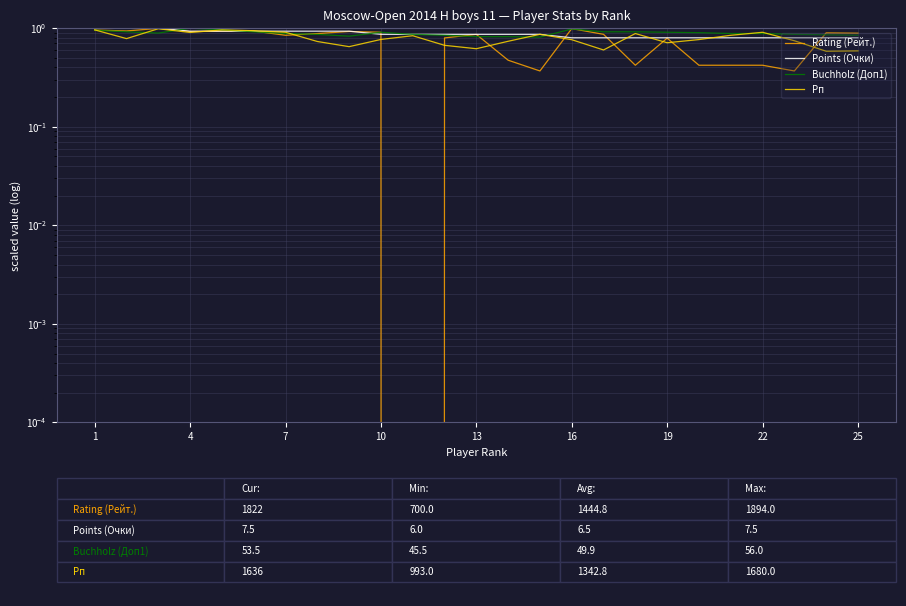

Which series has the largest range (max minus min)?

Rating (Рейт.)